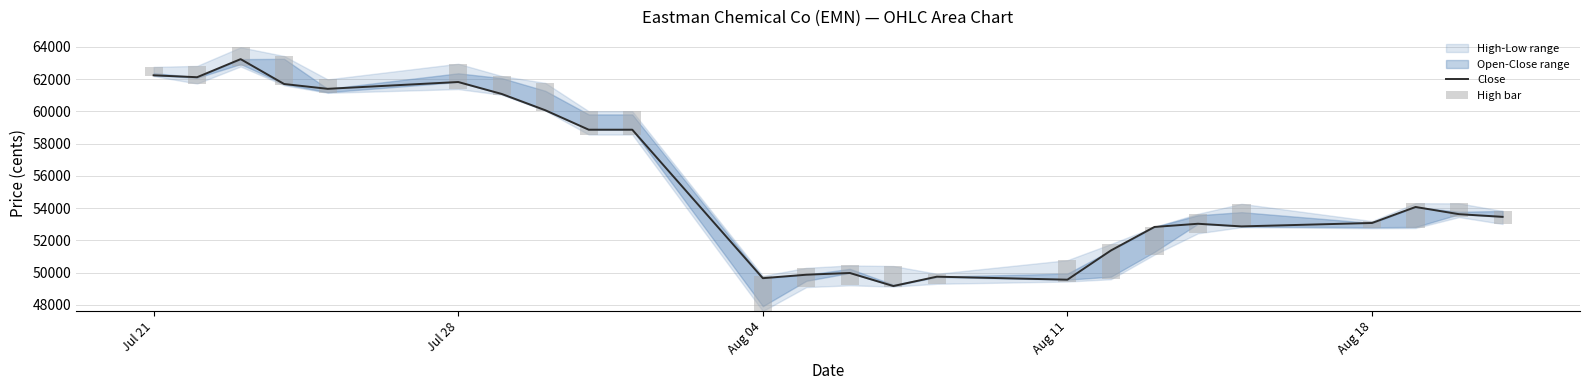

What is the average value of the High bar series?

1286